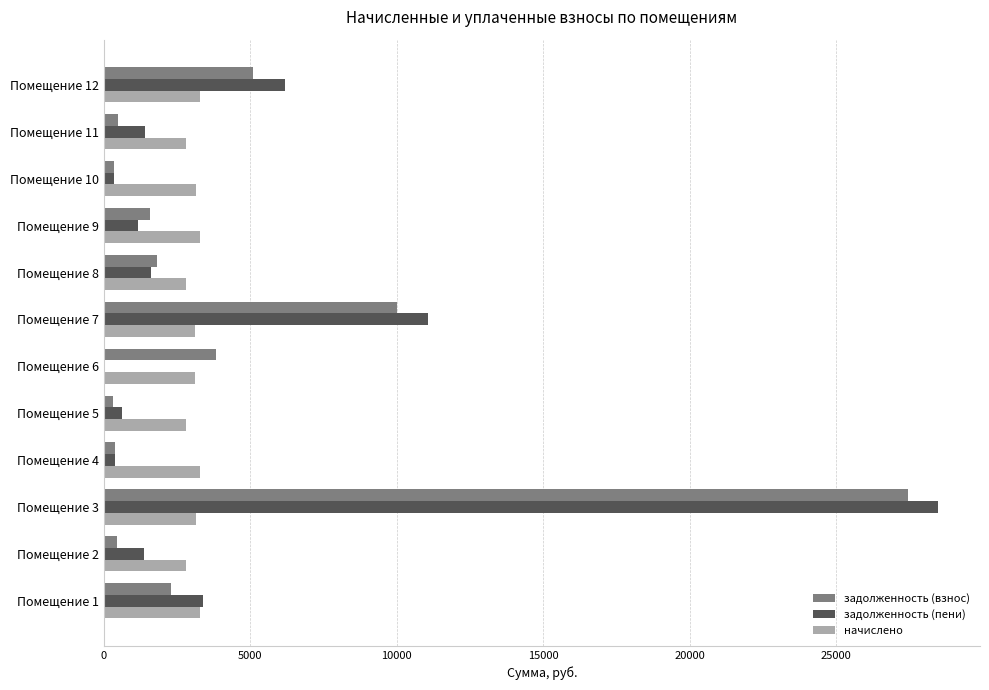

At which category is the sum across all series the highest?

Помещение 3